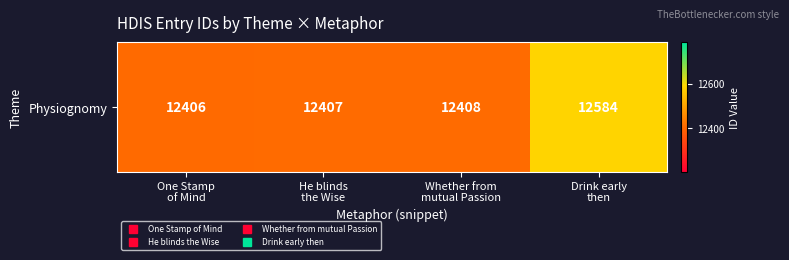

What is the difference between the maximum and minimum values?

178